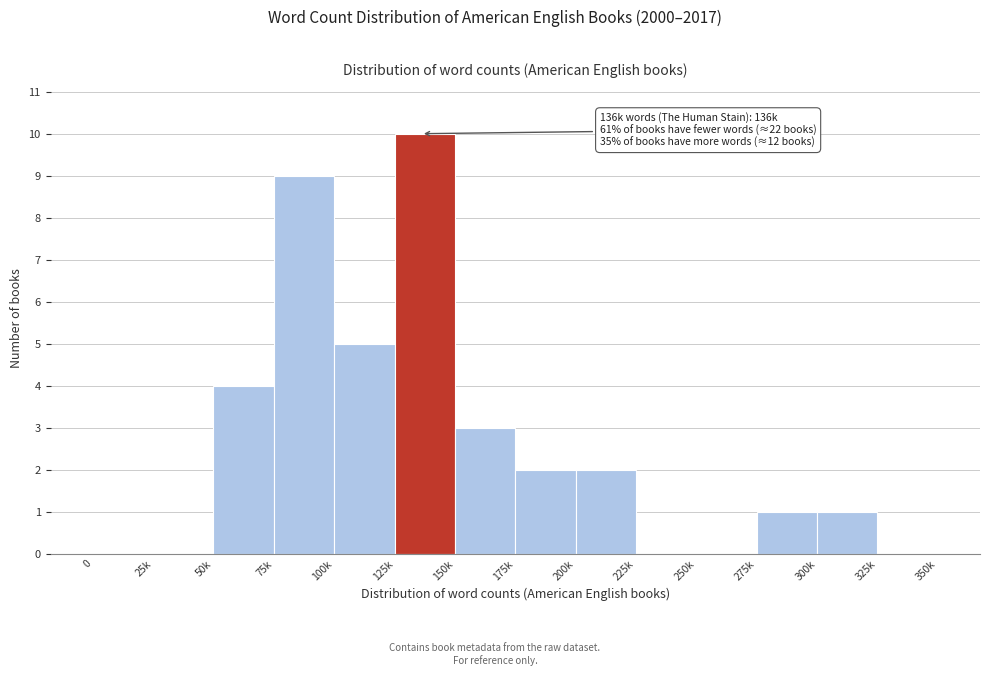

Reading left to right, list all the values displayed in this chart.

0=0	25k=0	50k=4	75k=9	100k=5	125k=10	150k=3	175k=2	200k=2	225k=0	250k=0	275k=1	300k=1	325k=0